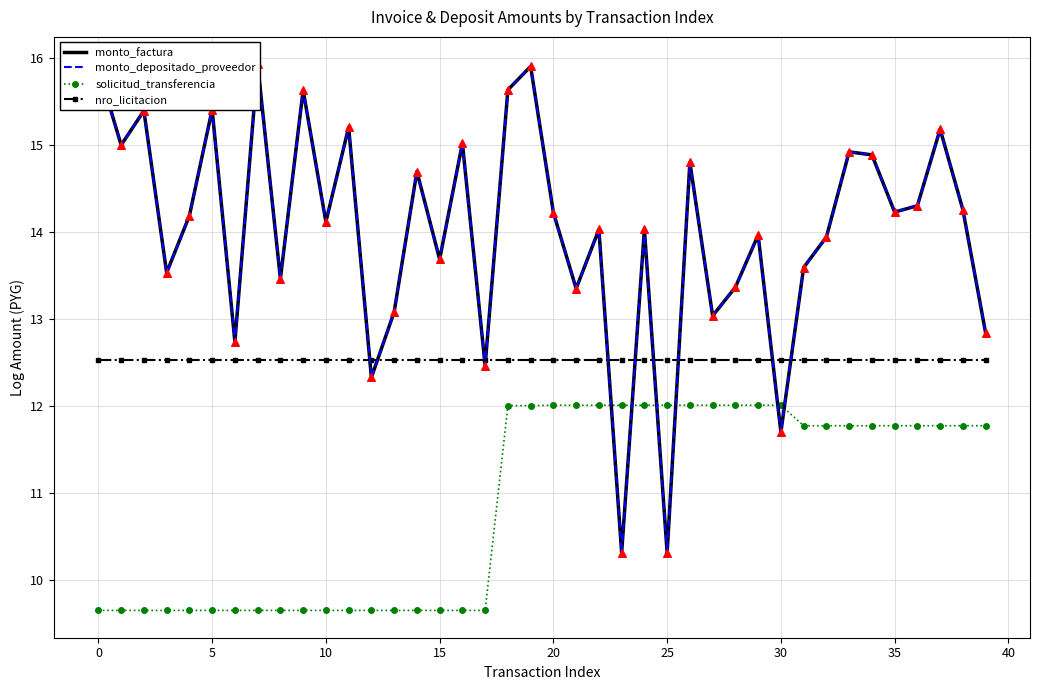

At which category is the sum across all series the highest?

19